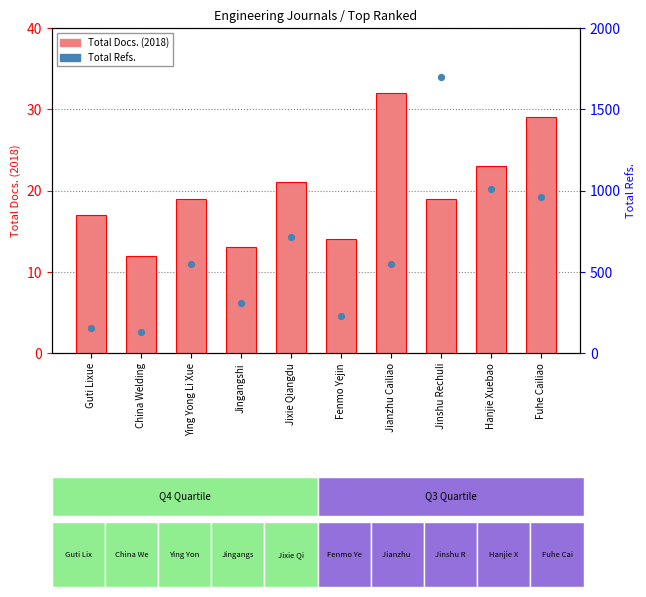

What is the total value across all series at Jianzhu Cailiao?

578